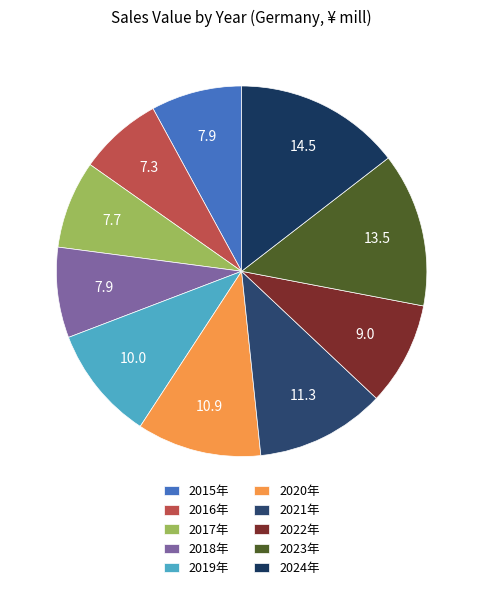

What percentage is the 2023年 slice, to the nearest percent?

13%